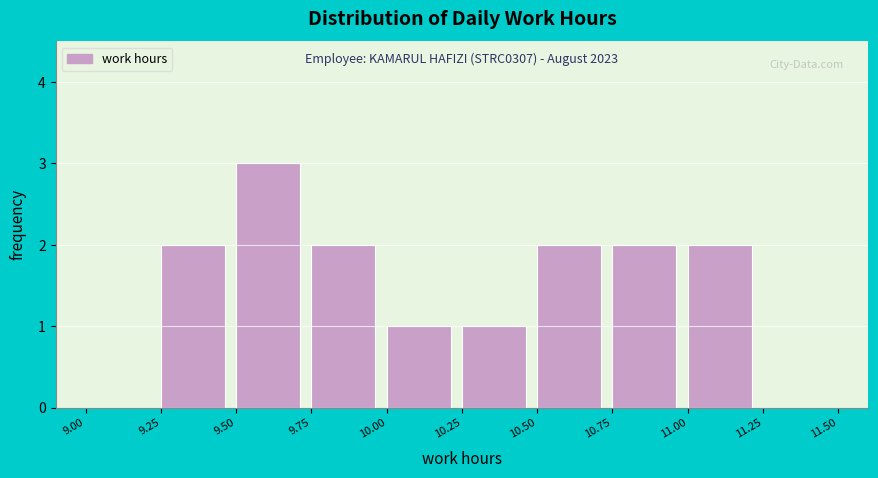

Which range on the x-axis has the tallest bar?

9.50 to 9.75